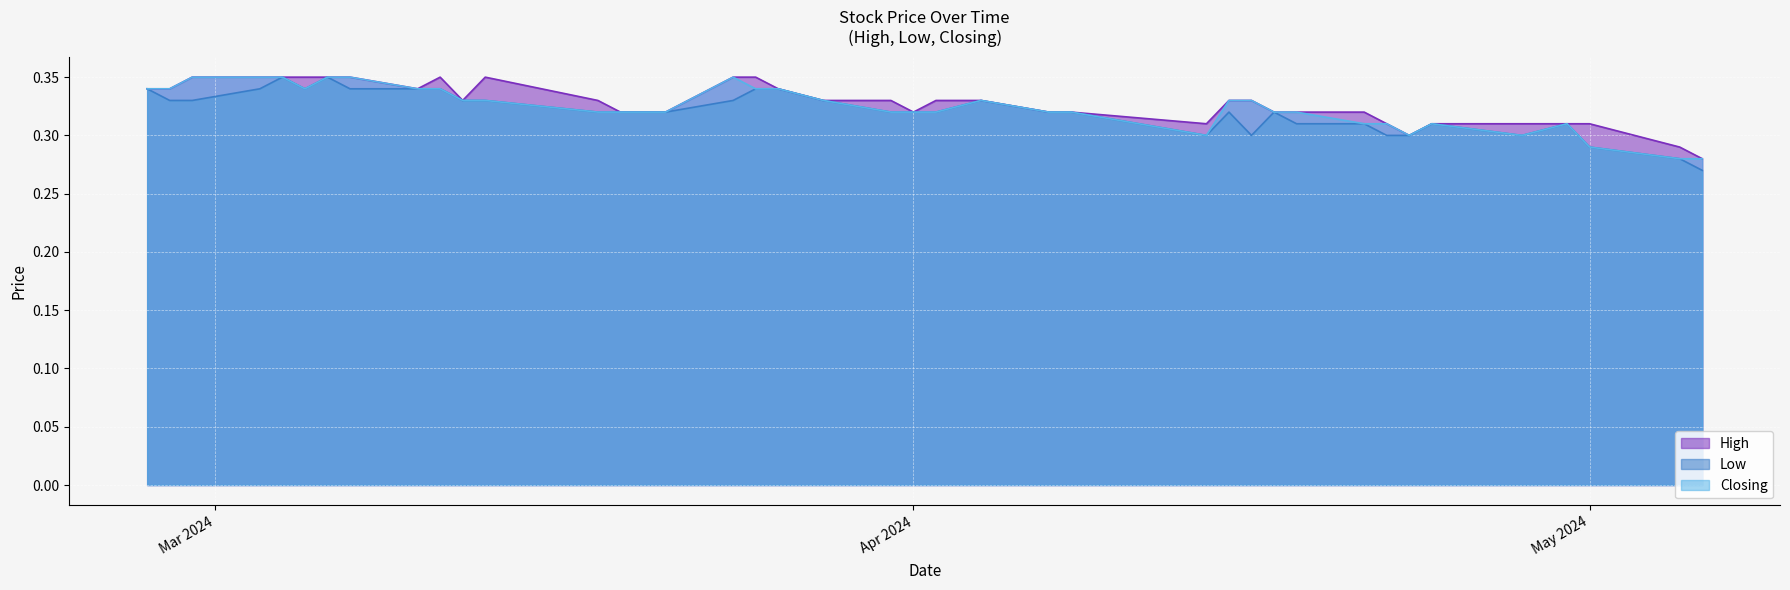

What are all the series names shown in the legend?

High, Low, Closing